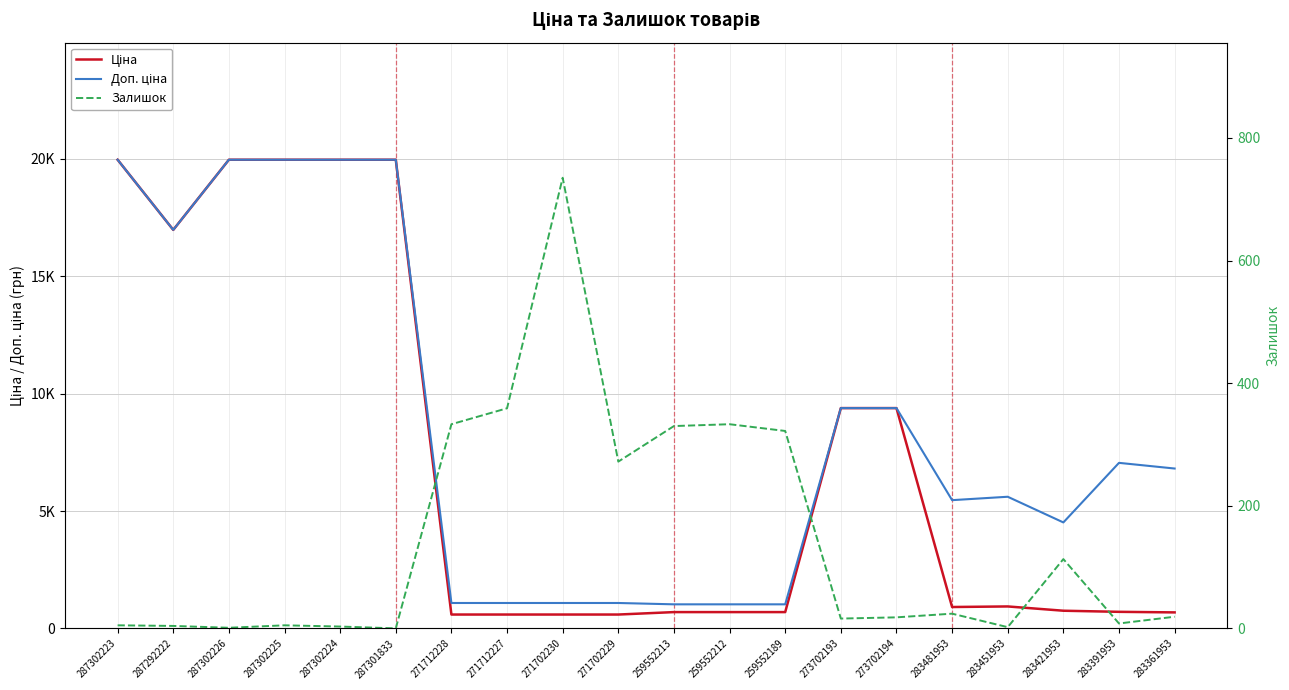

True or false: Ціна and Доп. ціна intersect in this chart.

False